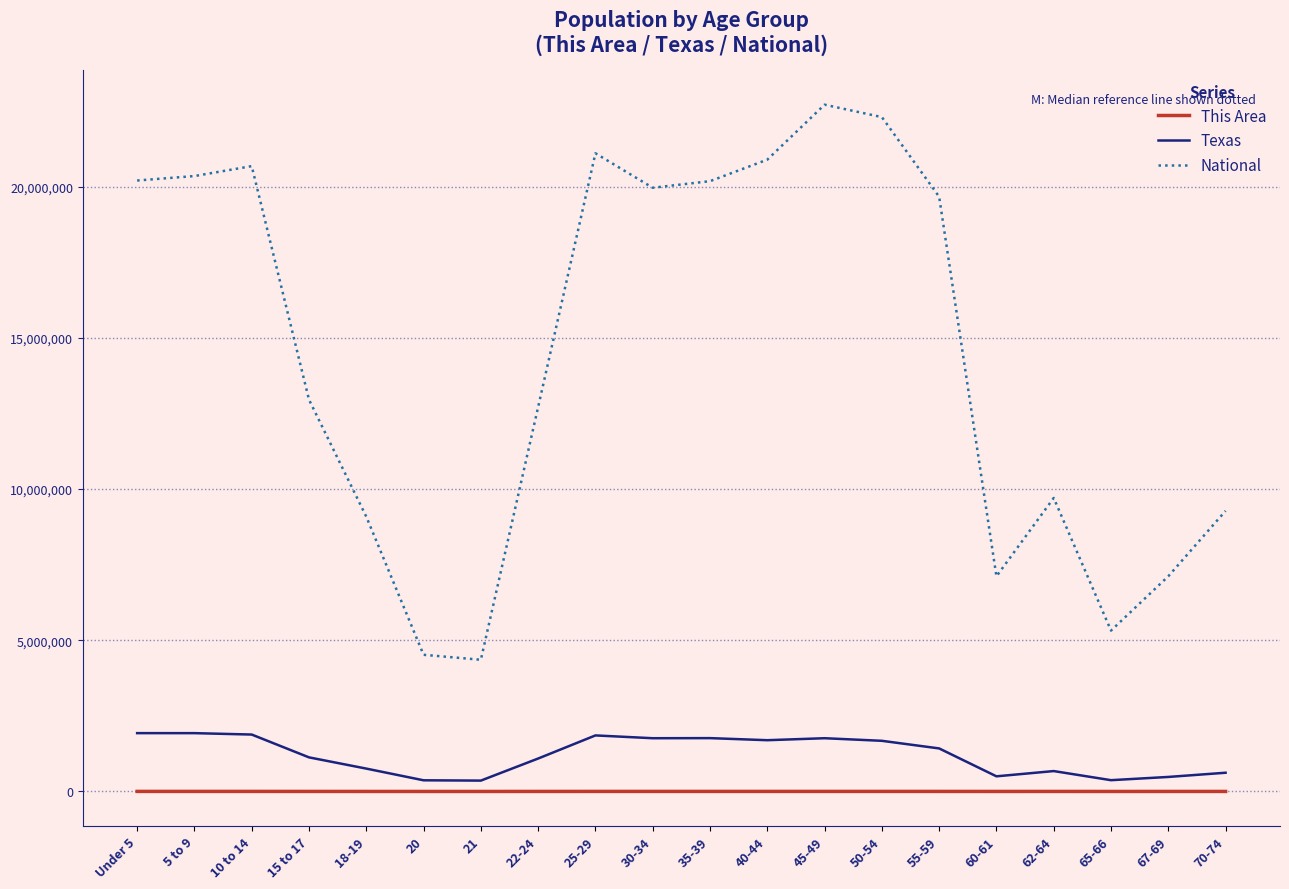

In National, how many points are lower than both neighbors (excluding endpoints)?

4